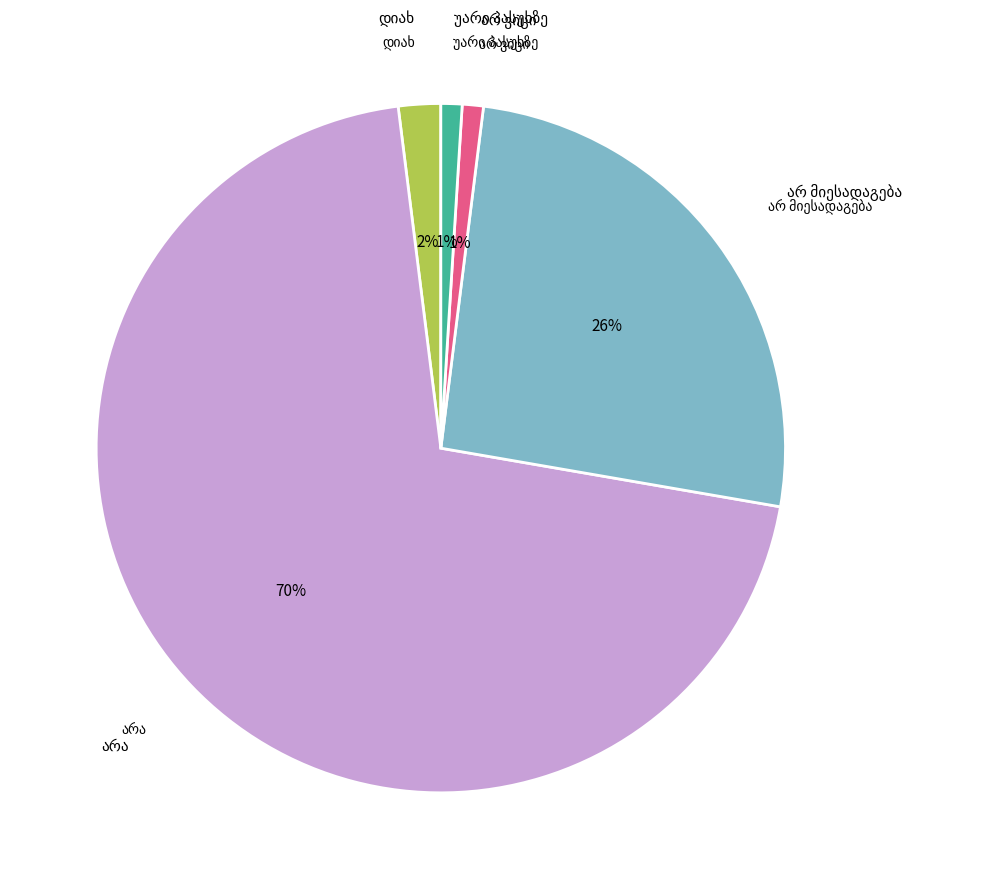

Is there a majority slice in this chart?

Yes